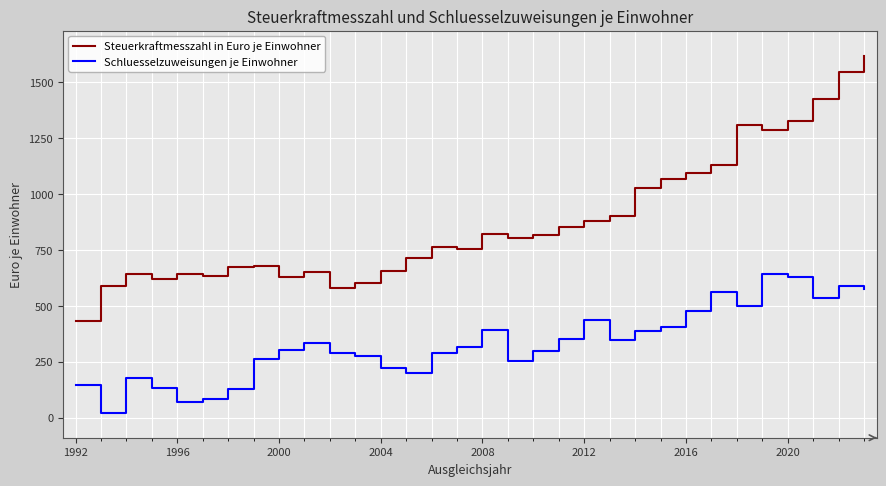

True or false: Schluesselzuweisungen je Einwohner has more than 2 points higher than both neighbors.

True